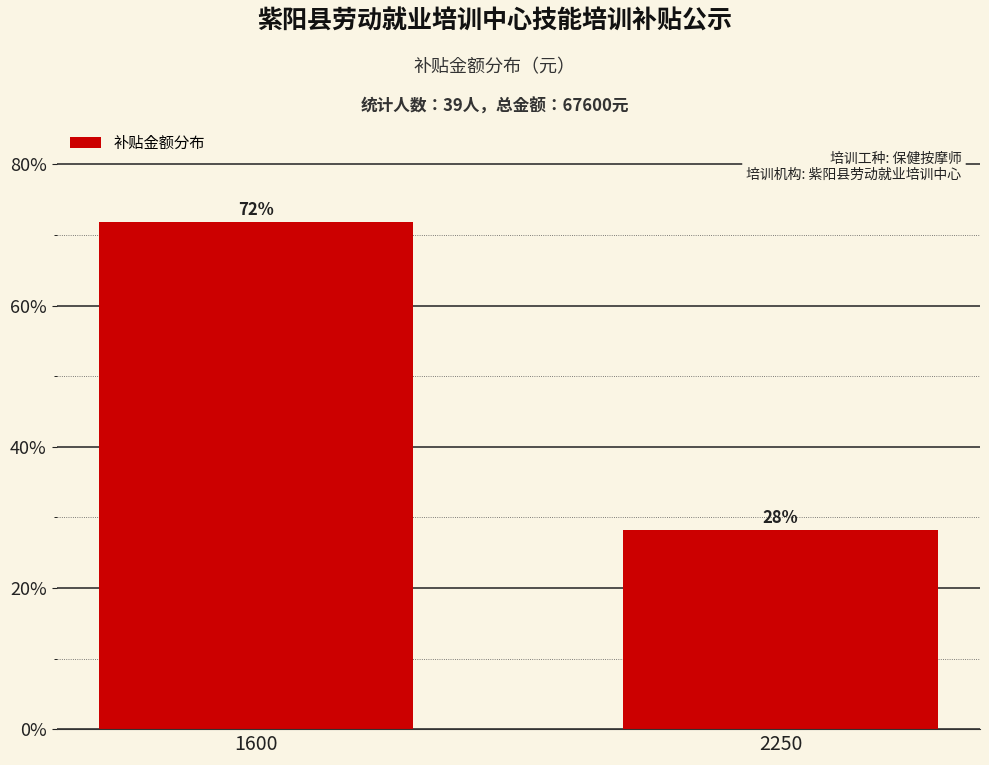

The chart shows a value of 122.4 at 1600. True or false?

False